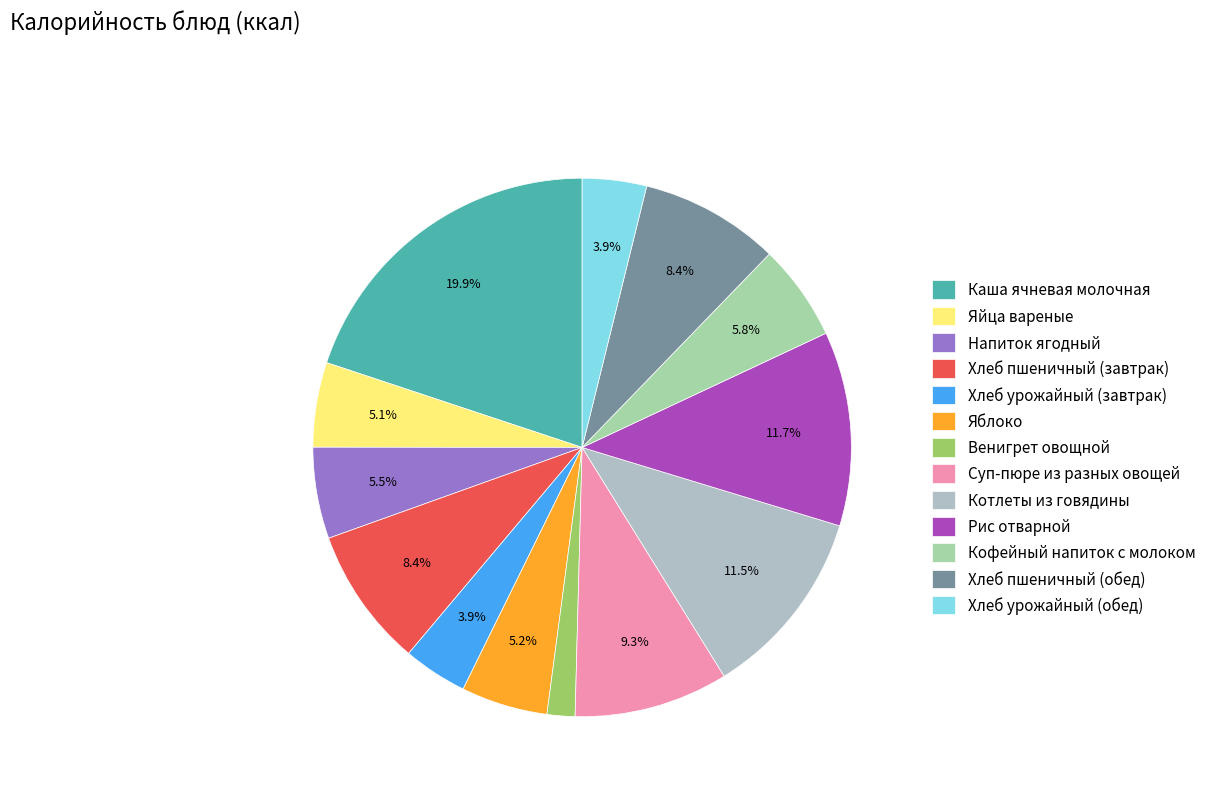

Do Яйца вареные and Суп-пюре из разных овощей together represent more than half of the pie?

No